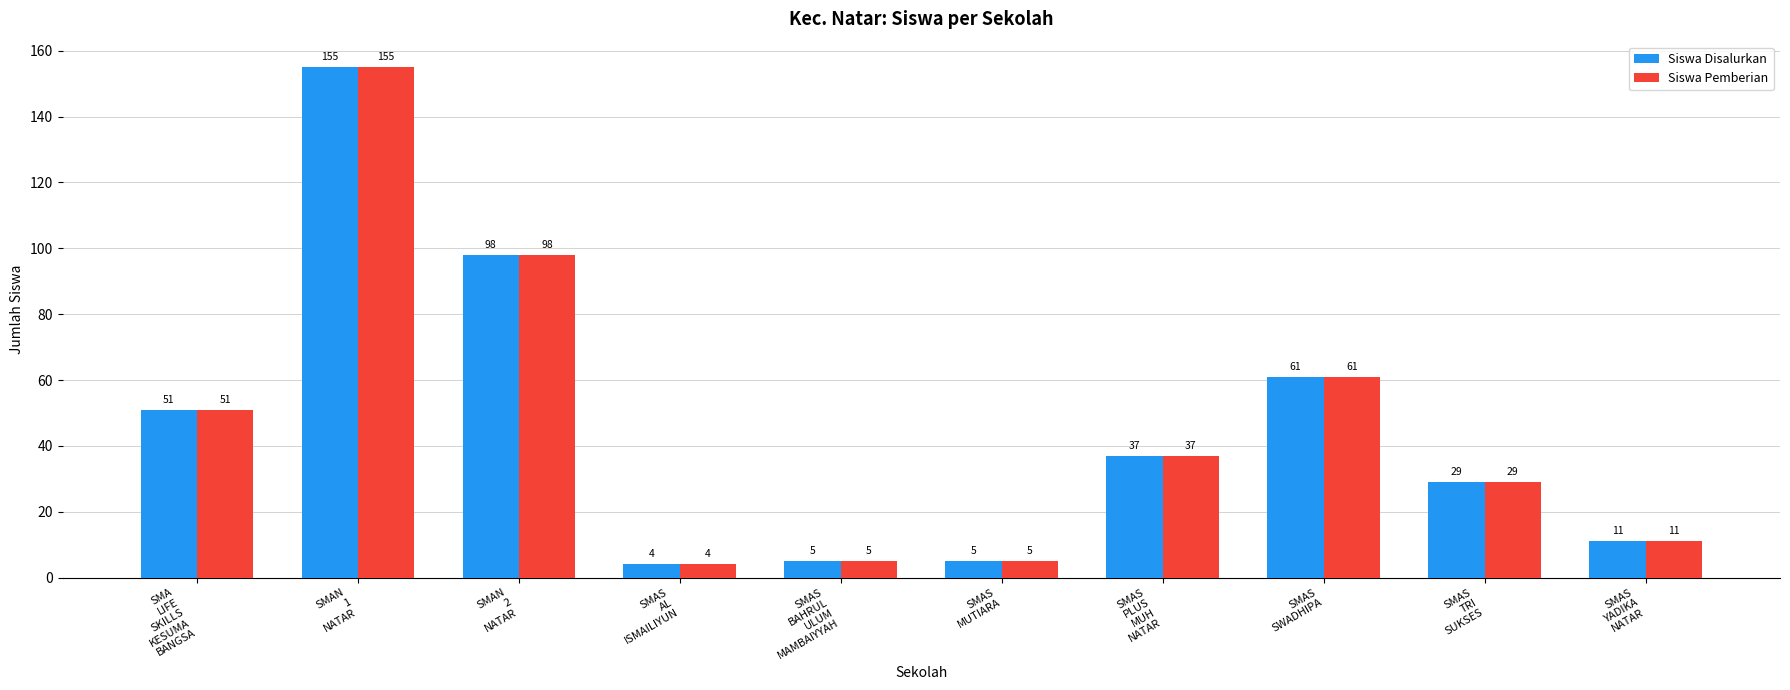

Count the number of data series in this chart.

2